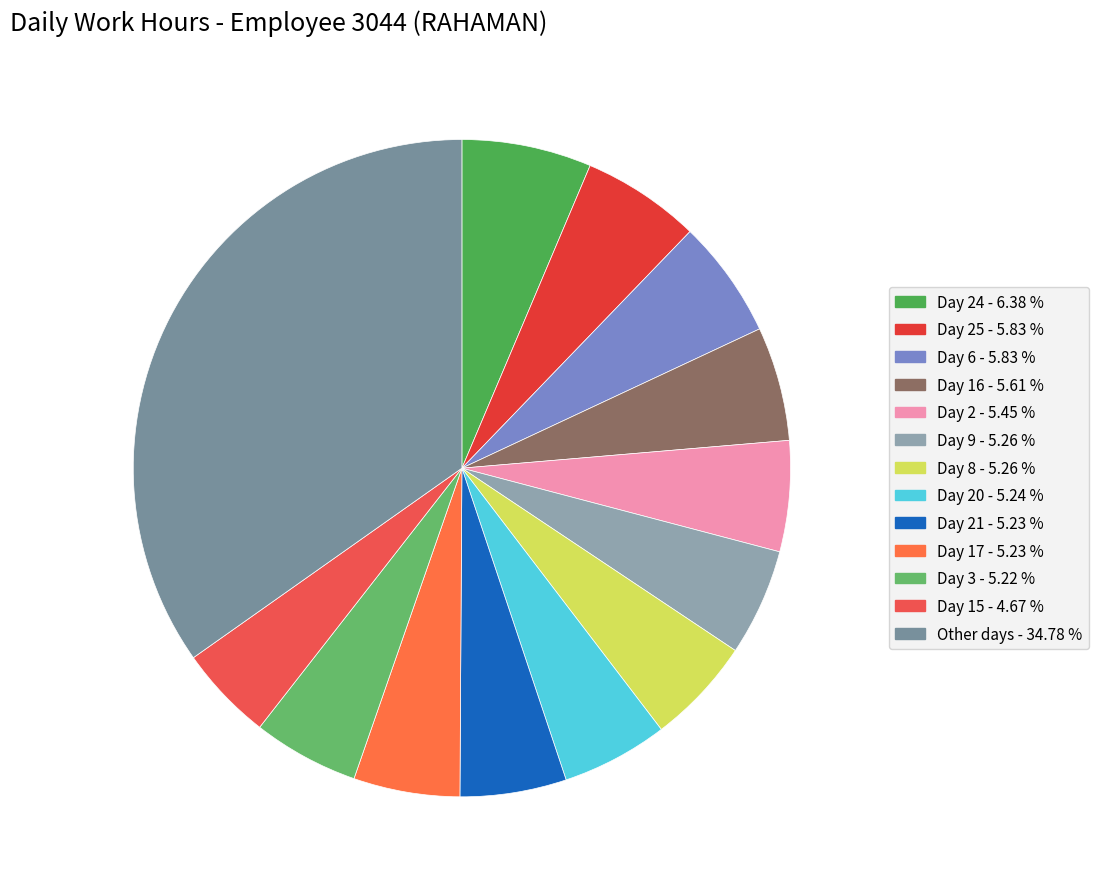

Count the number of slices in the pie.

13